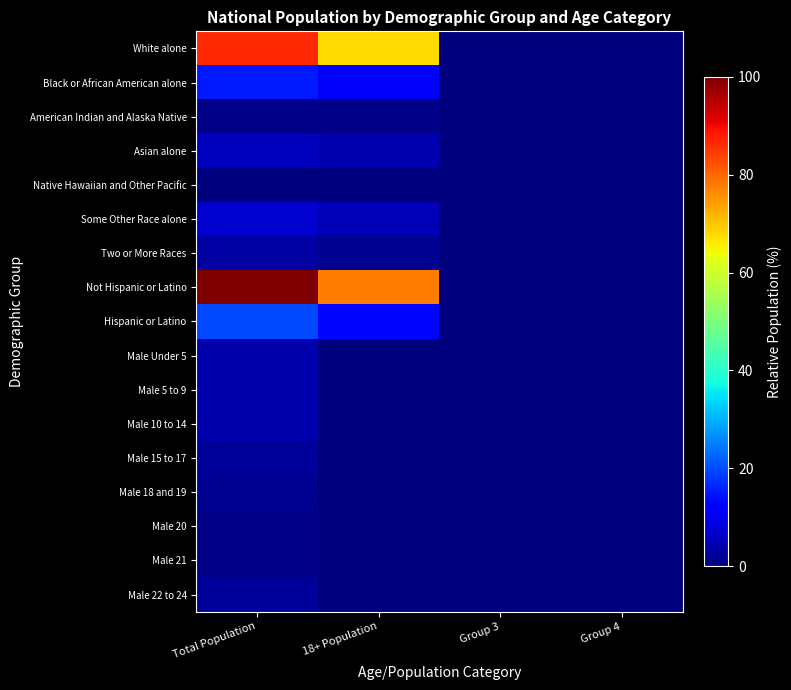

Reading left to right, transcribe all the data shown in this chart.

White alone: Total Population=86.6	18+ Population=67.8	Group 3=0.0	Group 4=0.0
Black or African American alone: Total Population=15.1	18+ Population=10.9	Group 3=0.0	Group 4=0.0
American Indian and Alaska Native: Total Population=1.1	18+ Population=0.8	Group 3=0.0	Group 4=0.0
Asian alone: Total Population=5.7	18+ Population=4.4	Group 3=0.0	Group 4=0.0
Native Hawaiian and Other Pacific: Total Population=0.2	18+ Population=0.1	Group 3=0.0	Group 4=0.0
Some Other Race alone: Total Population=7.4	18+ Population=4.9	Group 3=0.0	Group 4=0.0
Two or More Races: Total Population=3.5	18+ Population=1.9	Group 3=0.0	Group 4=0.0
Not Hispanic or Latino: Total Population=100.0	18+ Population=77.9	Group 3=0.0	Group 4=0.0
Hispanic or Latino: Total Population=19.5	18+ Population=12.9	Group 3=0.0	Group 4=0.0
Male Under 5: Total Population=4.0	18+ Population=0.0	Group 3=0.0	Group 4=0.0
Male 5 to 9: Total Population=4.0	18+ Population=0.0	Group 3=0.0	Group 4=0.0
Male 10 to 14: Total Population=4.1	18+ Population=0.0	Group 3=0.0	Group 4=0.0
Male 15 to 17: Total Population=2.6	18+ Population=0.0	Group 3=0.0	Group 4=0.0
Male 18 and 19: Total Population=1.8	18+ Population=0.0	Group 3=0.0	Group 4=0.0
Male 20: Total Population=0.9	18+ Population=0.0	Group 3=0.0	Group 4=0.0
Male 21: Total Population=0.9	18+ Population=0.0	Group 3=0.0	Group 4=0.0
Male 22 to 24: Total Population=2.5	18+ Population=0.0	Group 3=0.0	Group 4=0.0